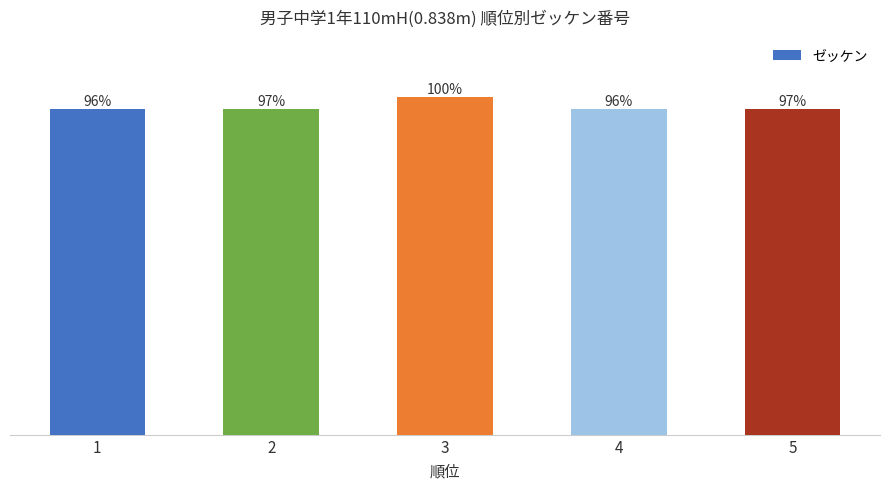

Are the bars horizontal?

No